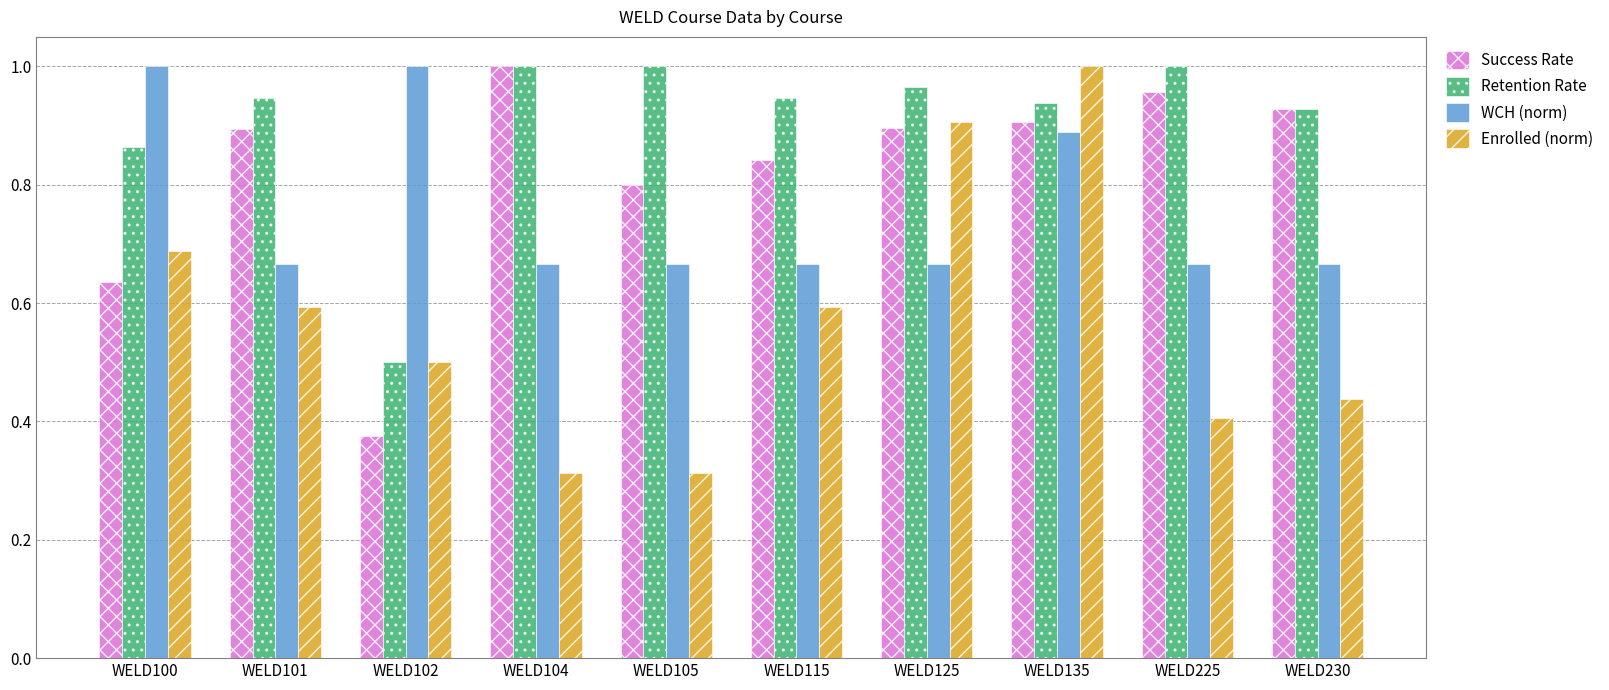

What is the difference between the Retention Rate values at WELD230 and WELD100?

0.1